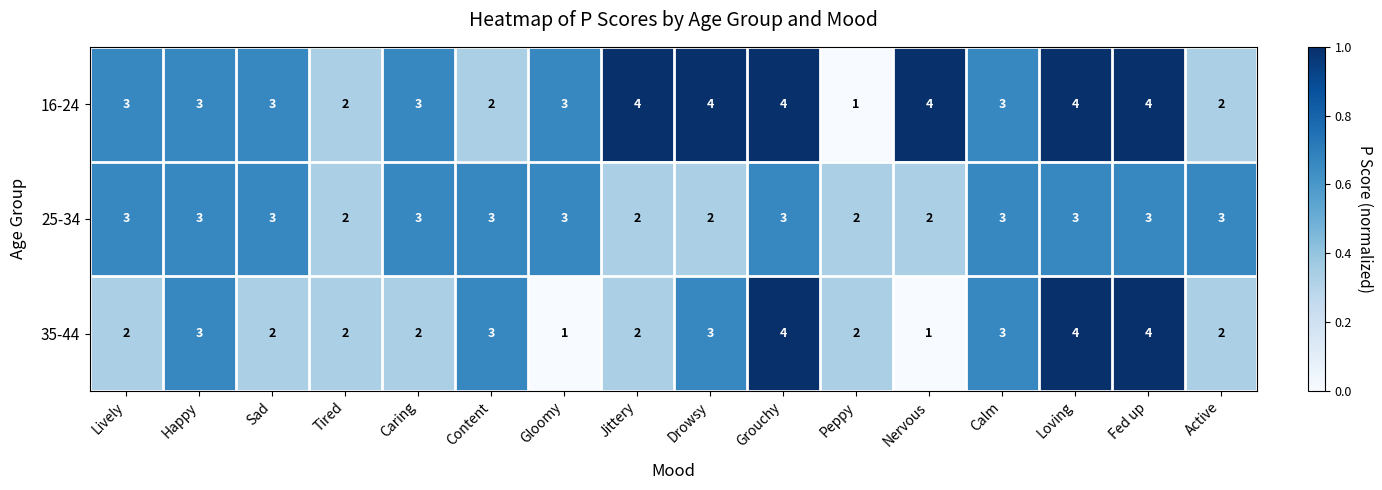

Is the value of 35-44 at Tired greater than the value of 16-24 at Sad?

No